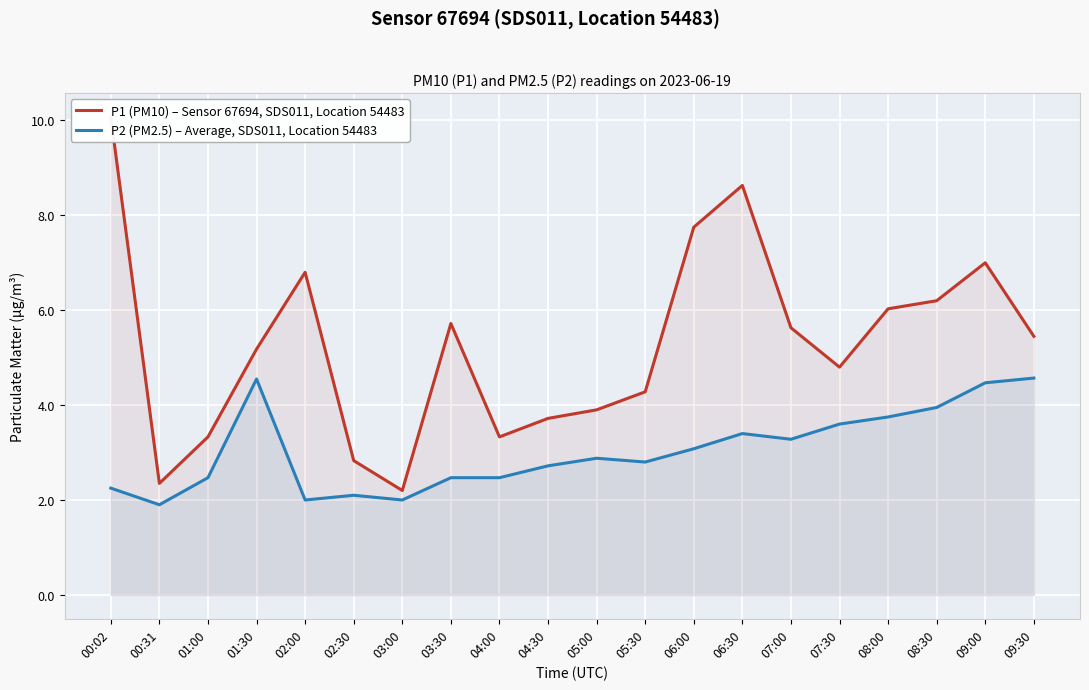

The value of P2 (PM2.5) – Average, SDS011, Location 54483 at 04:00 is 2.5. True or false?

True